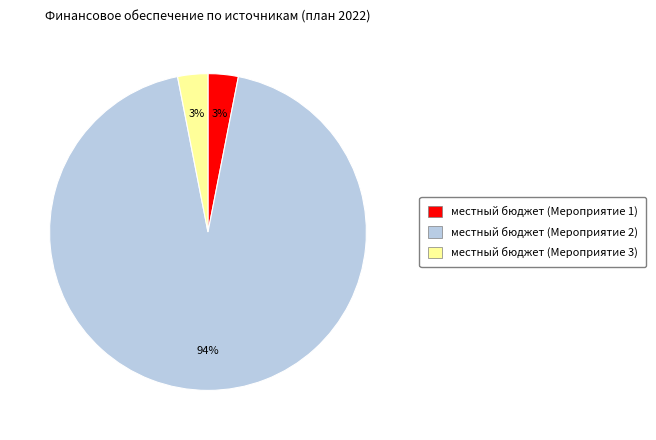

Which slice represents more than half of the pie?

местный бюджет (Мероприятие 2)